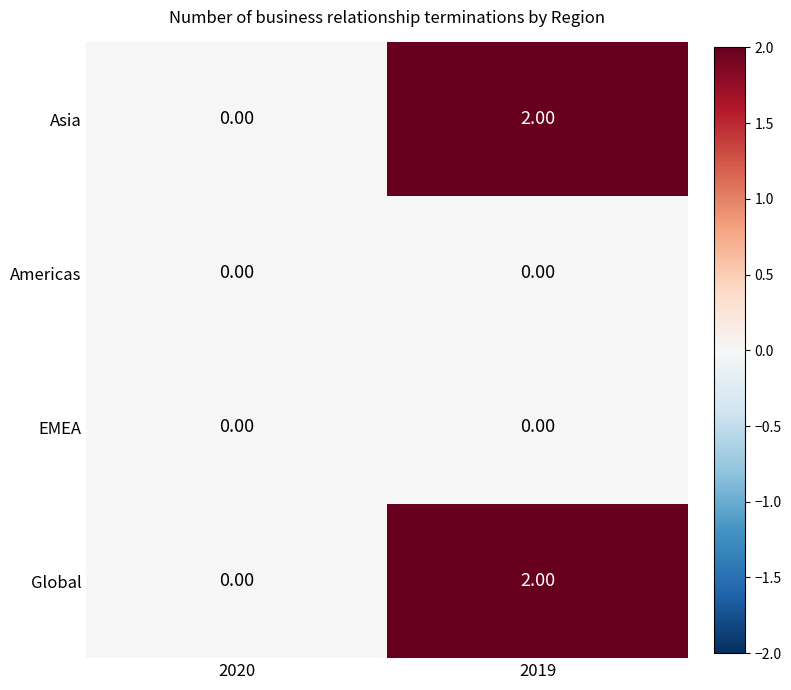

What is the total value across all series at 2019?

4